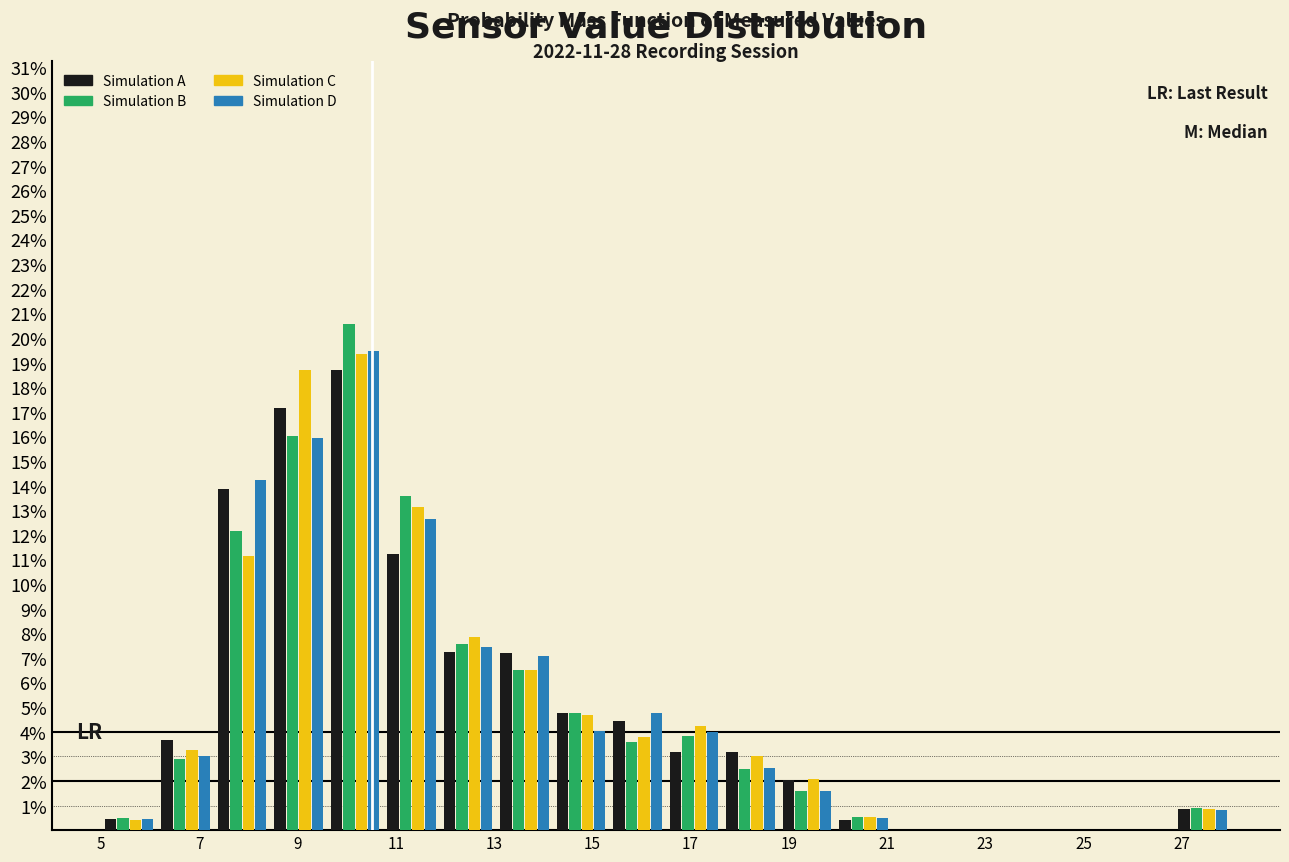

In the Simulation A series, which range on the x-axis has the tallest bar?

9.60 to 10.75